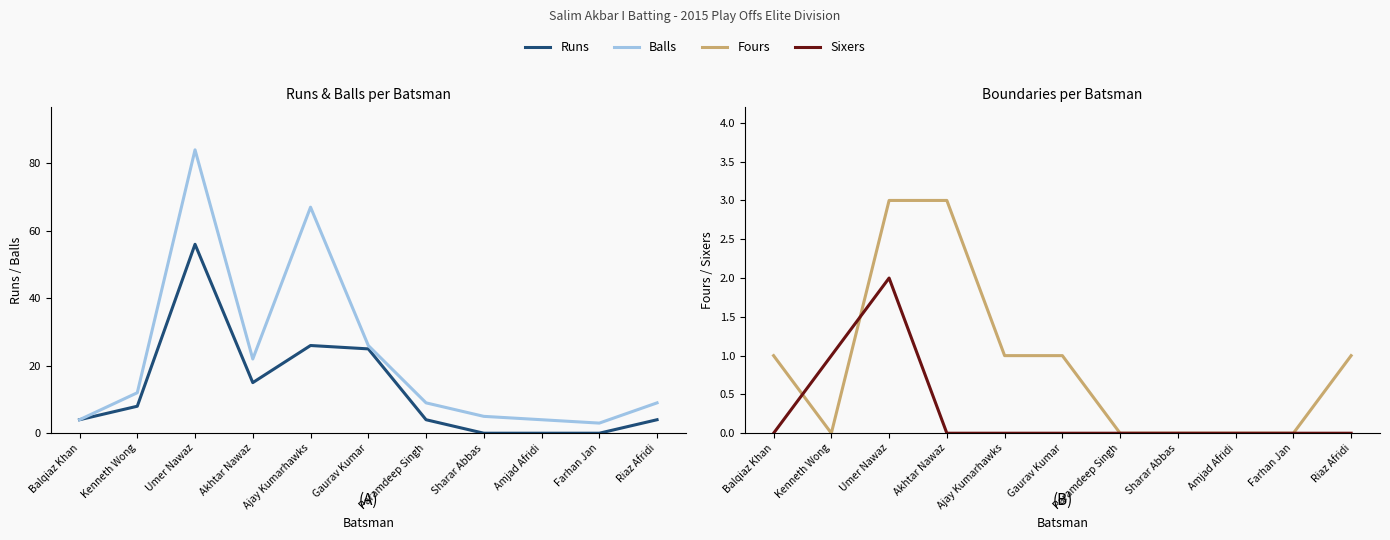

What is the spread (max minus min) of values at Paramdeep Singh?

9